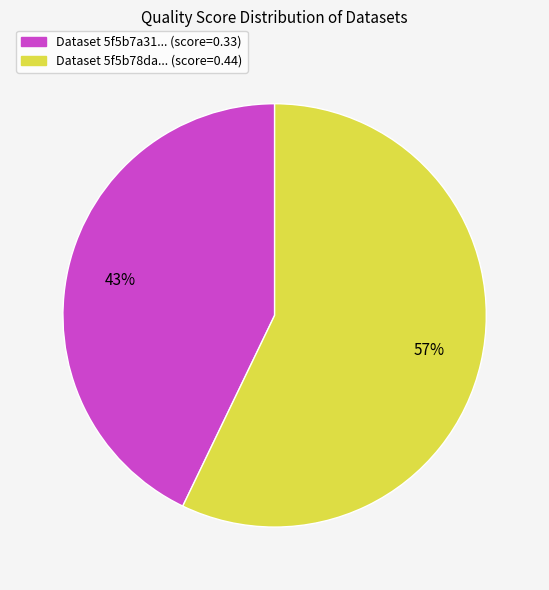

How many slices are in this pie chart?

2